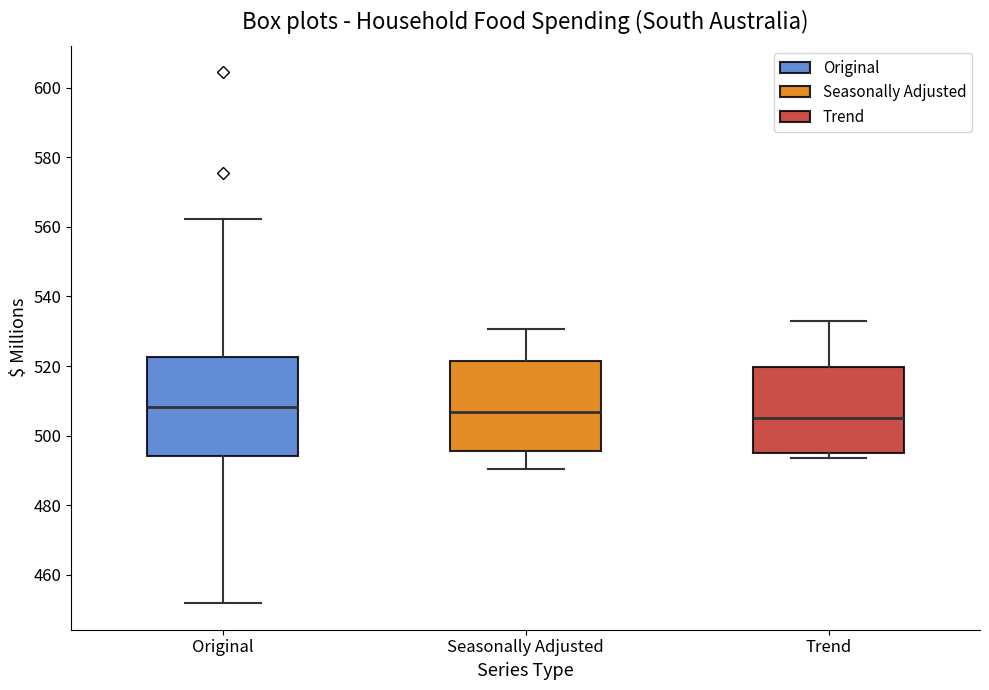

Where does the lower whisker of the box for Original end on the y-axis? The values are not printed on the chart, so give them approximately, as read against the axis.

452